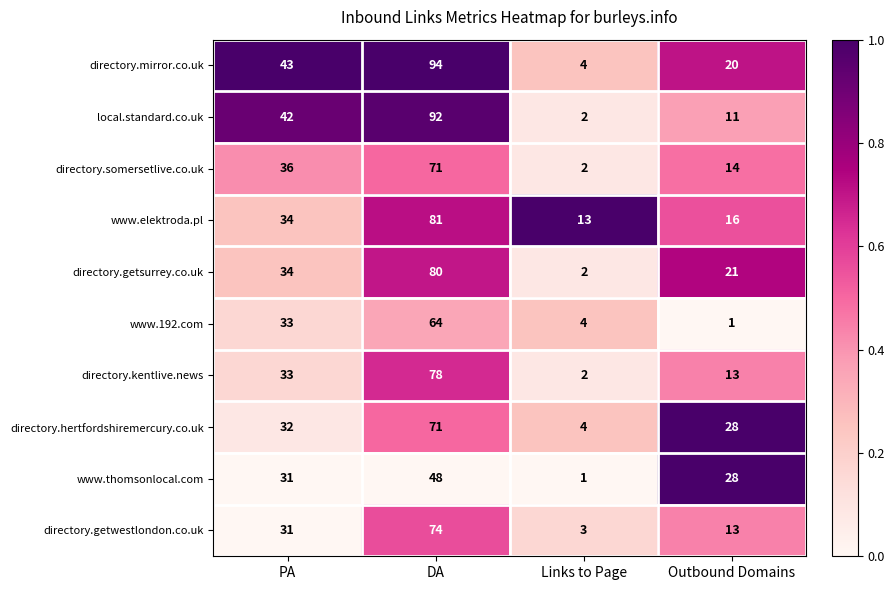

What is the difference between the www.192.com values at DA and PA?

31